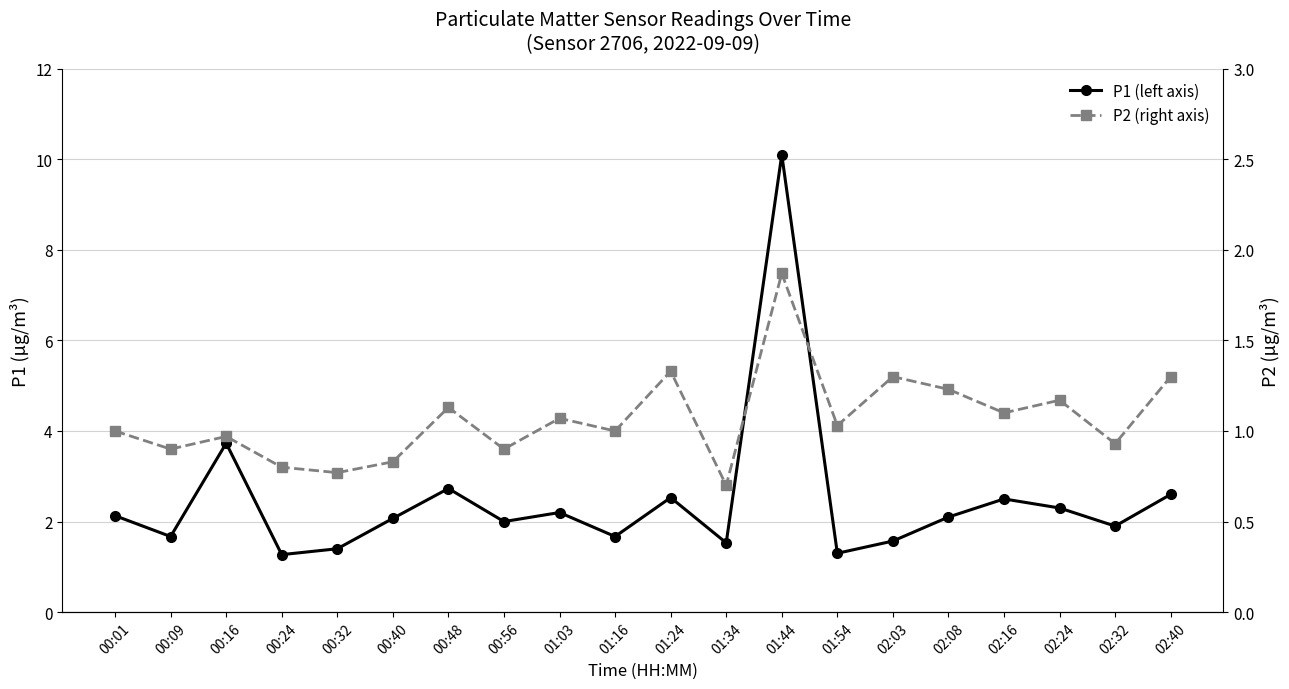

Rank the series at 00:24 from highest to lowest value.

P1 (left axis), P2 (right axis)